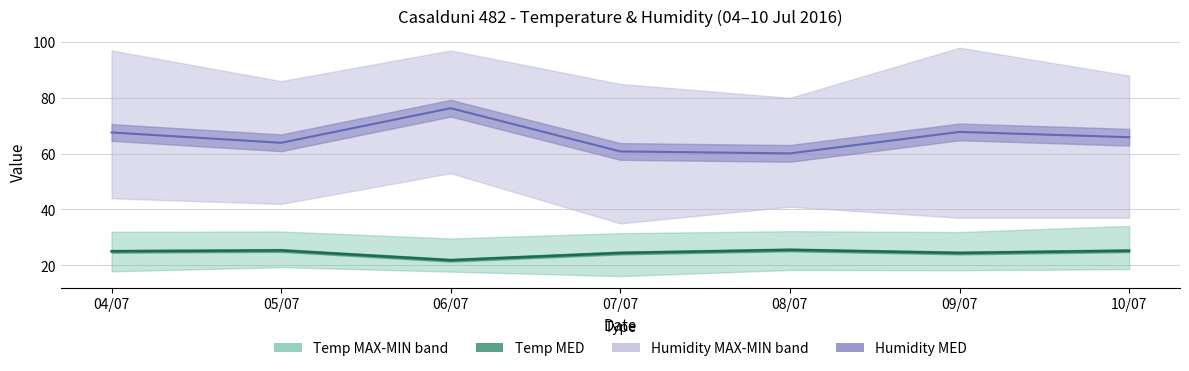

At how many categories does at least one series exceed 59?

7